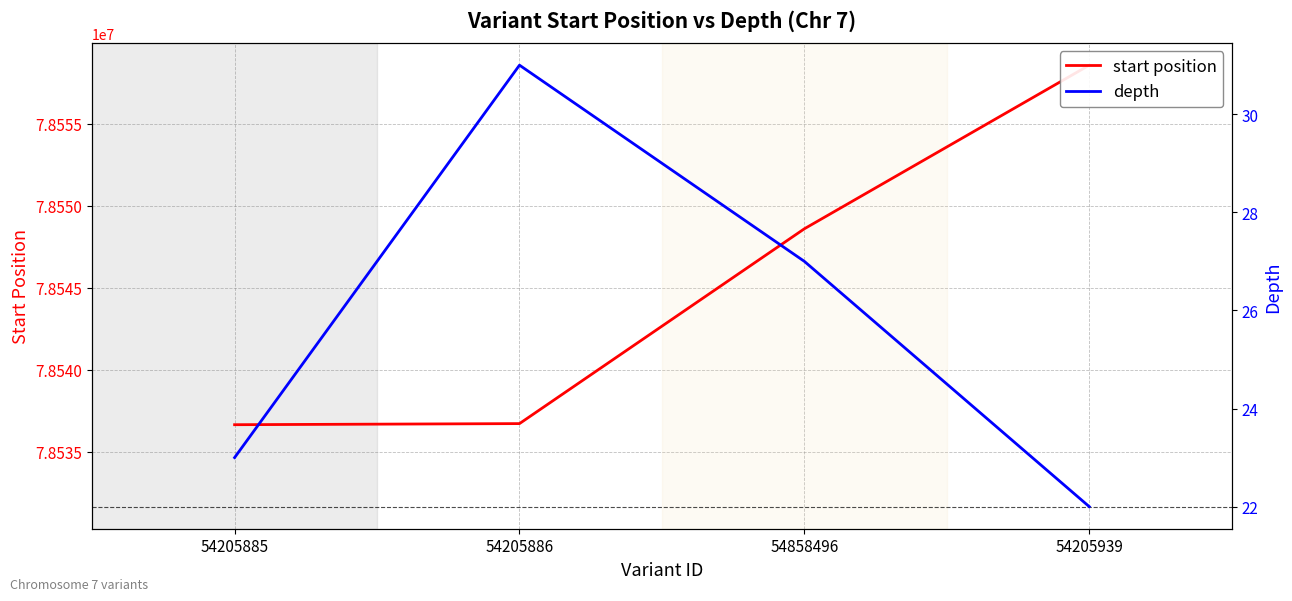

True or false: depth and start position cross at least once.

False